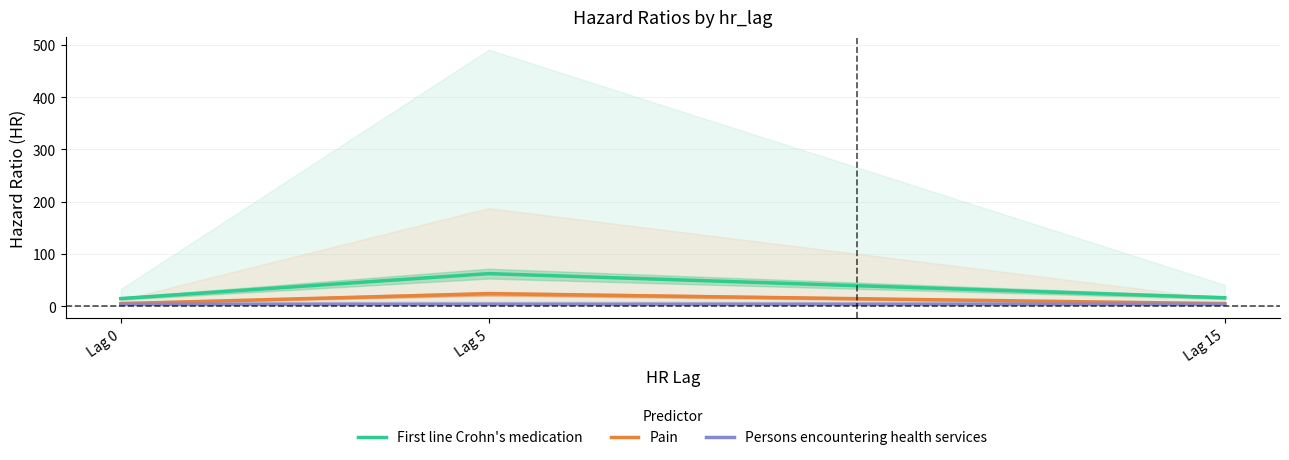

What is the highest value of the Persons encountering health services series?

3.9